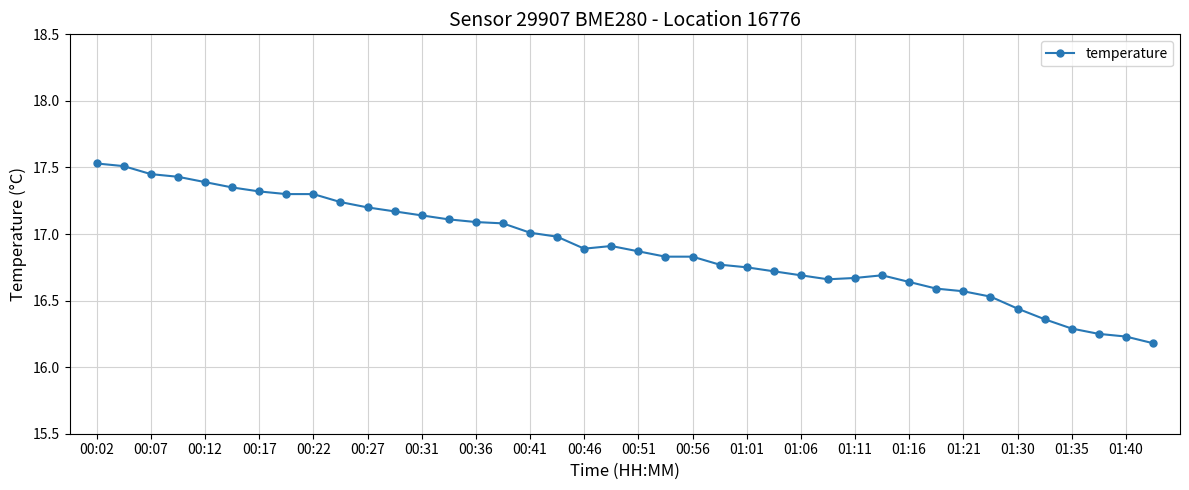

What is the sum of all values?

676.0